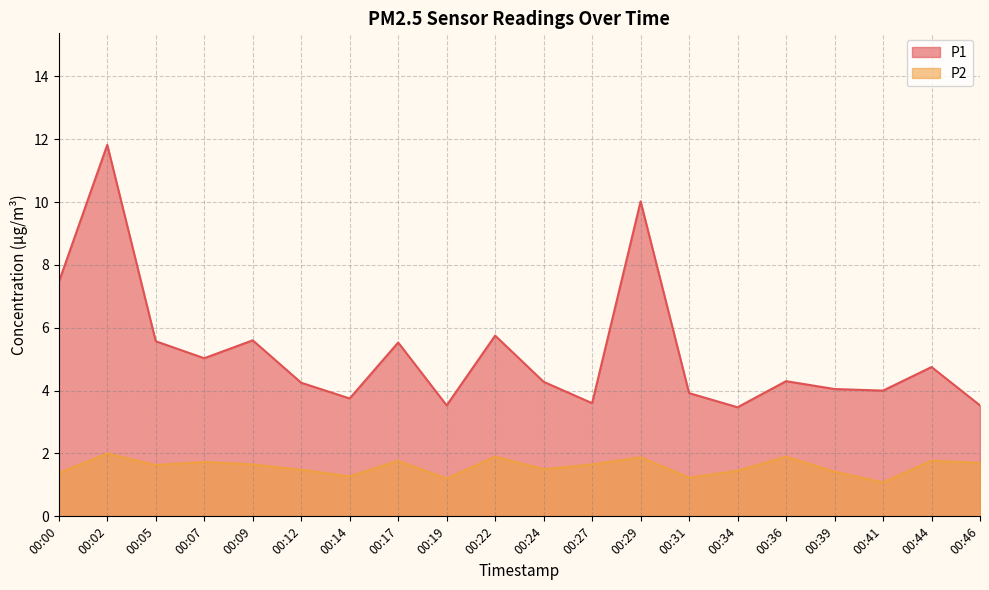

At which category does P2 reach its first local valley?

00:05